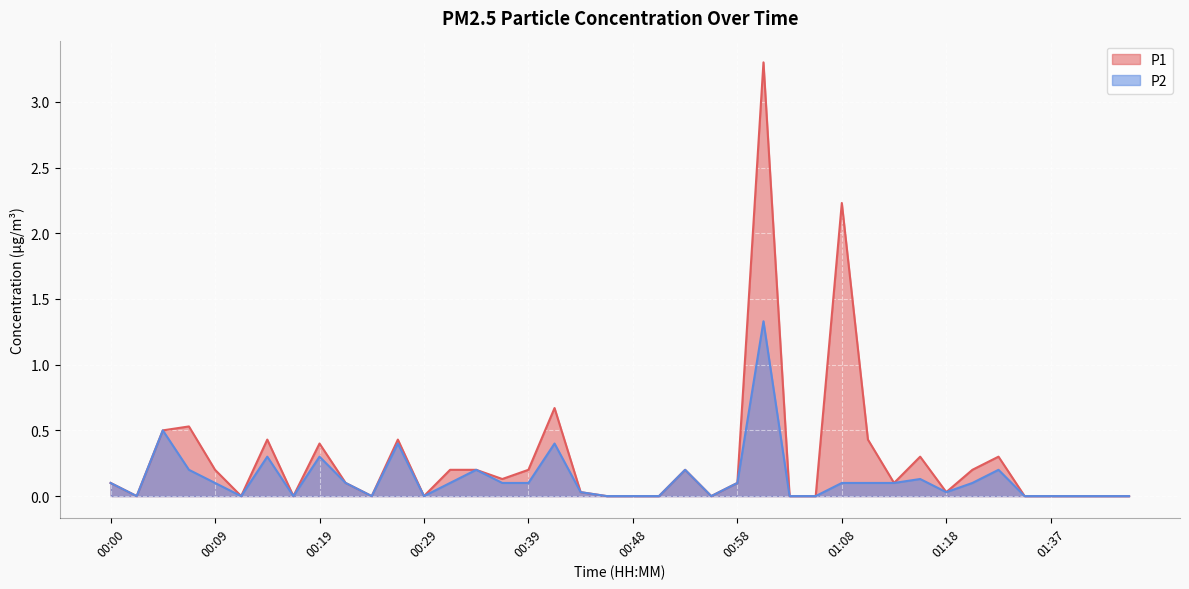

At how many categories does at least one series exceed 3?

1